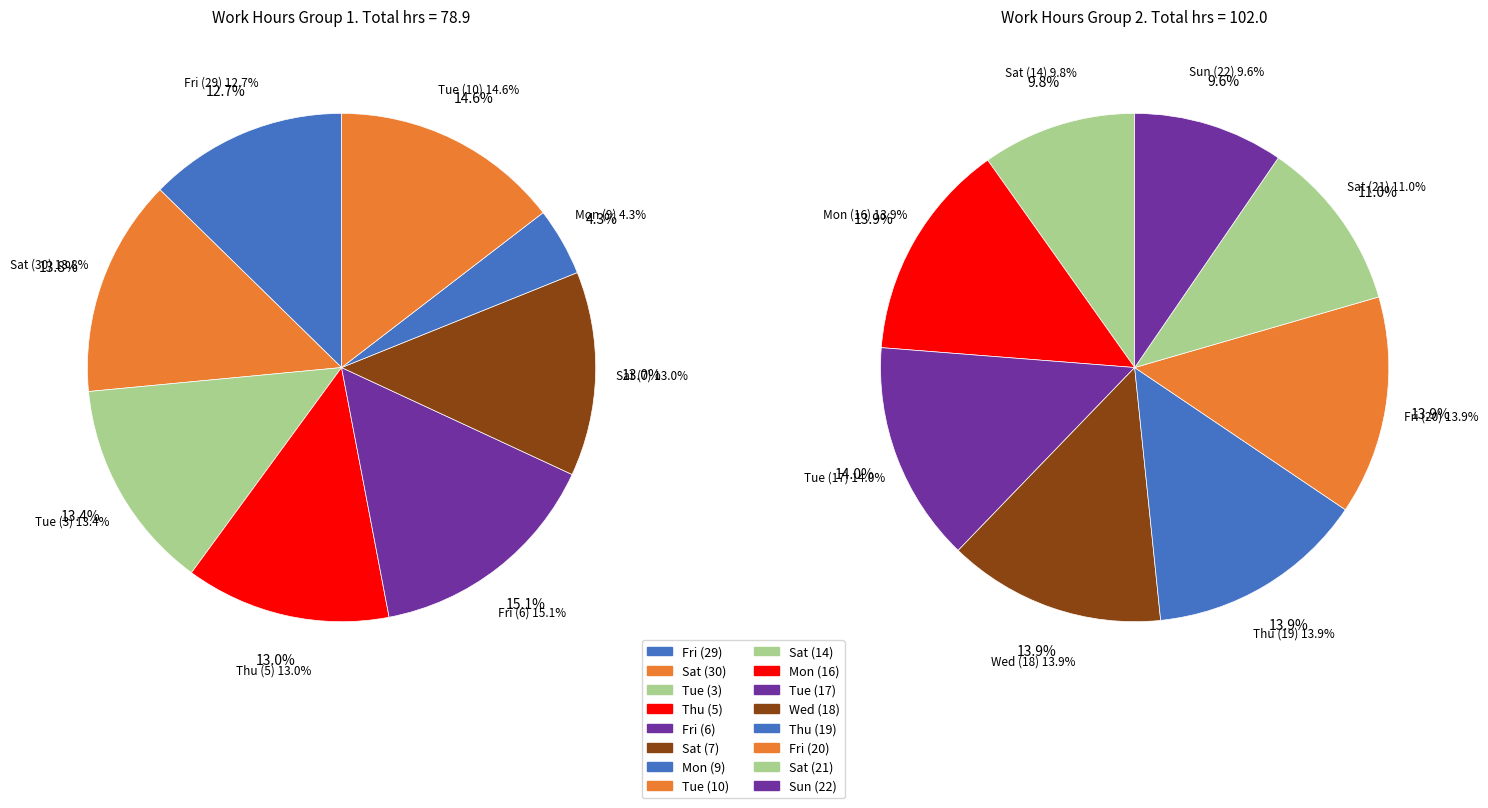

What is the change in value from Tue (10) to Wed (18)?

+2.6